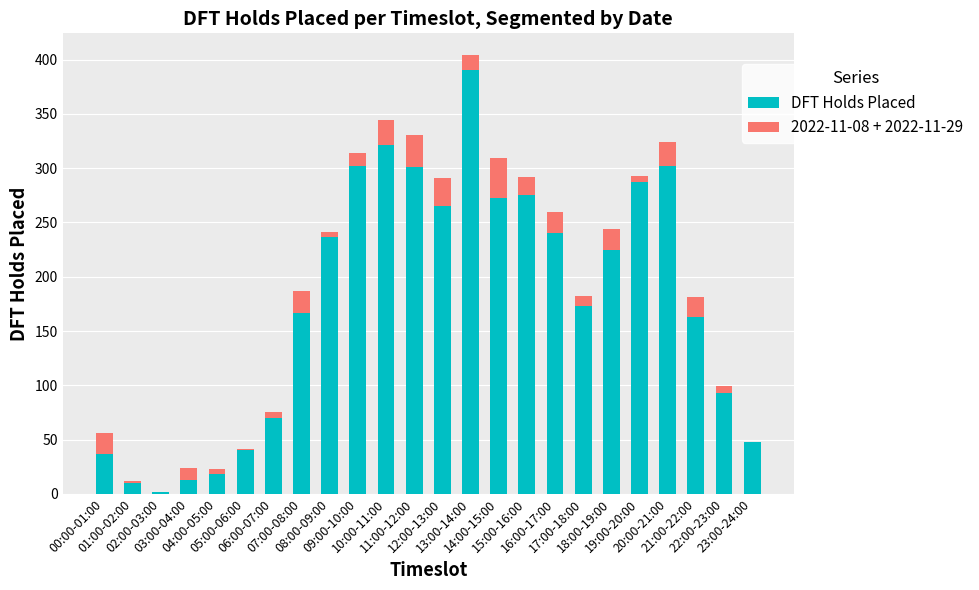

Does the chart contain stacked bars?

Yes